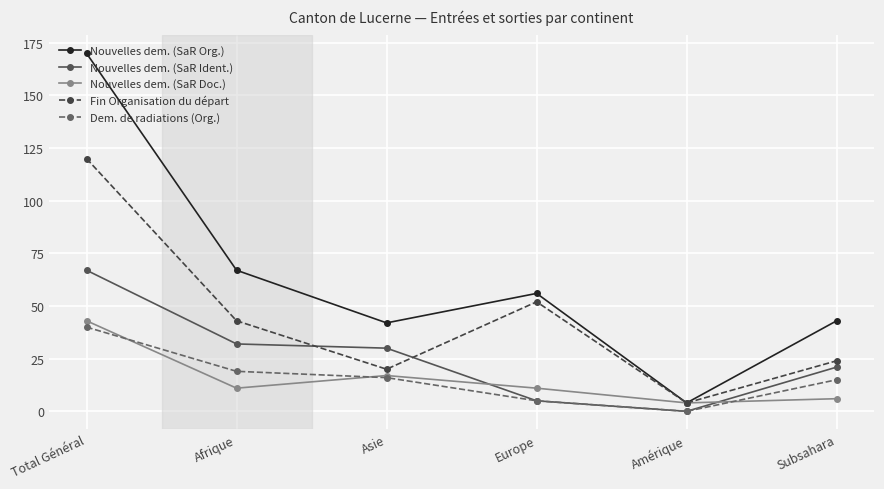

True or false: Nouvelles dem. (SaR Doc.) has a value of 11 at Afrique.

True